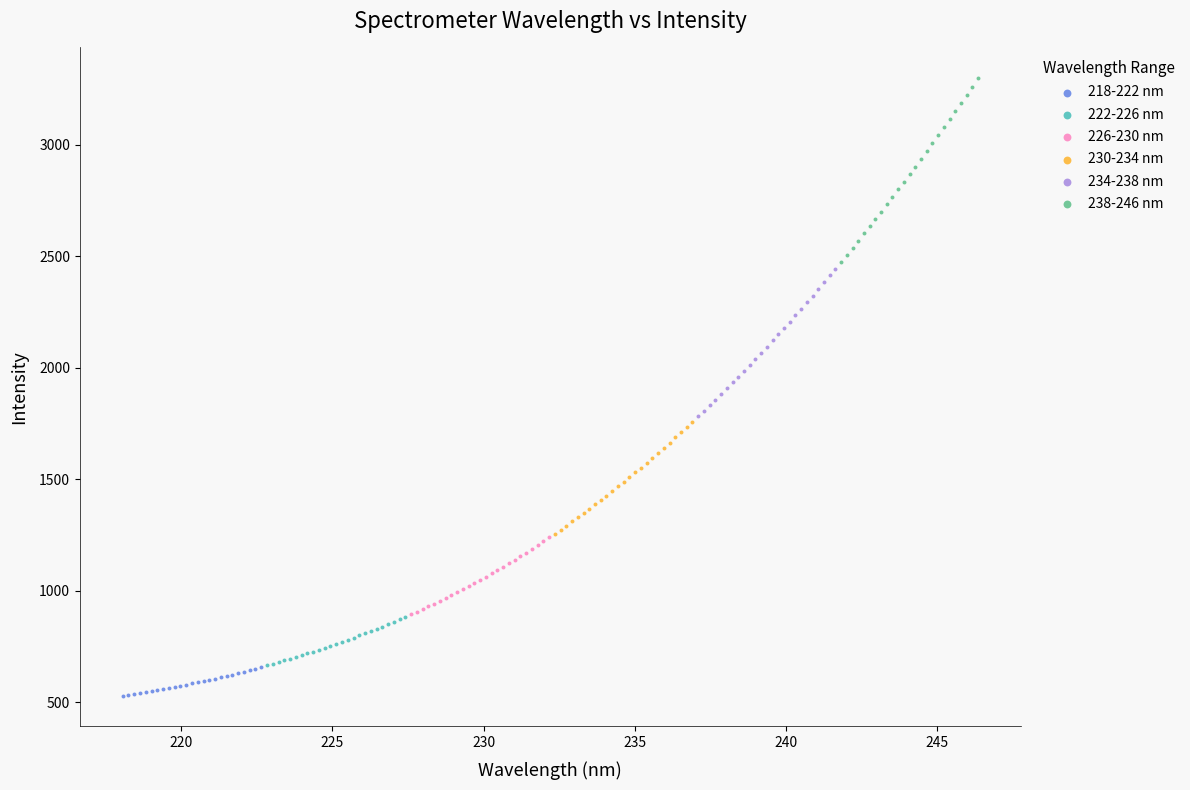

Which series contains the highest Y value?

238-246 nm